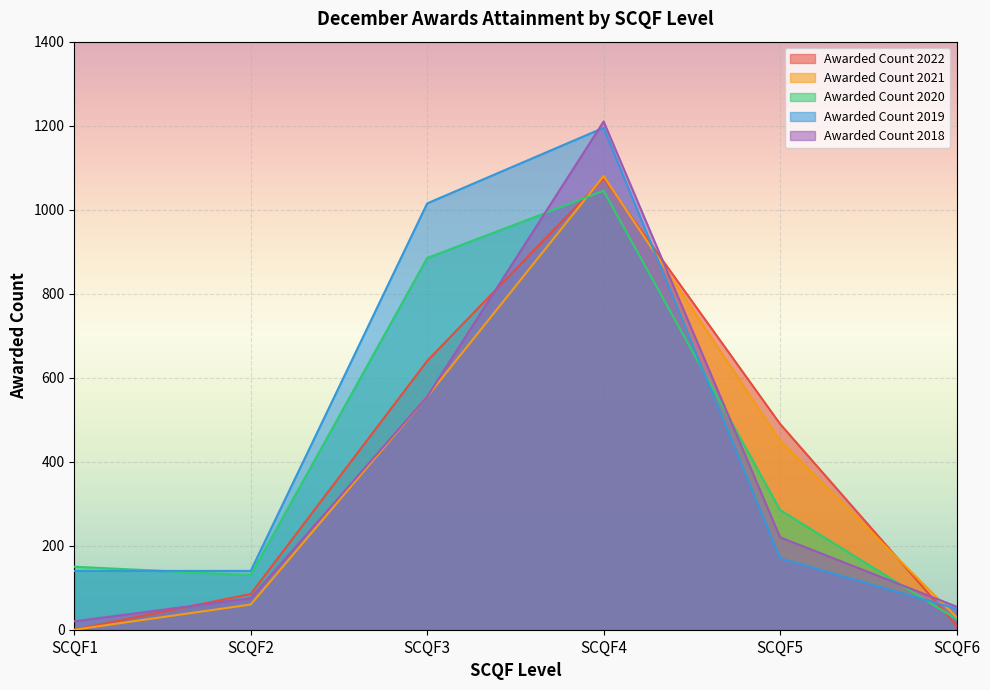

The Awarded Count 2022 series shows 85 at SCQF2. True or false?

True